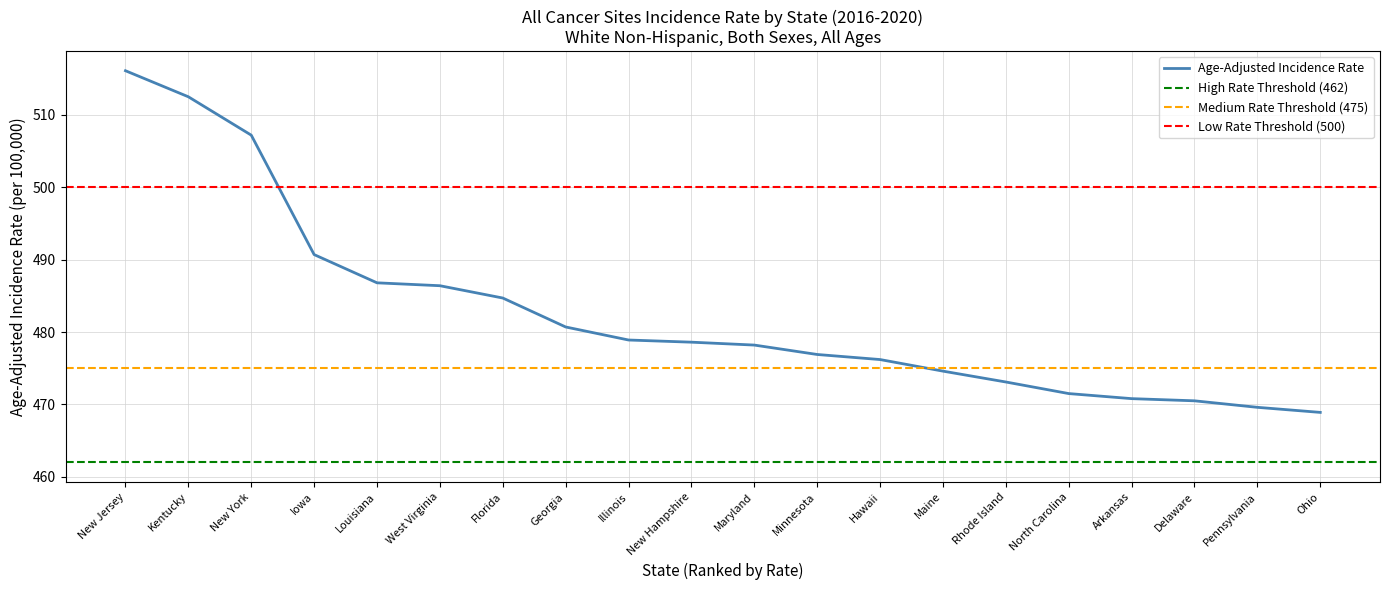

Which category has the highest value in the Age-Adjusted Incidence Rate series?

New Jersey